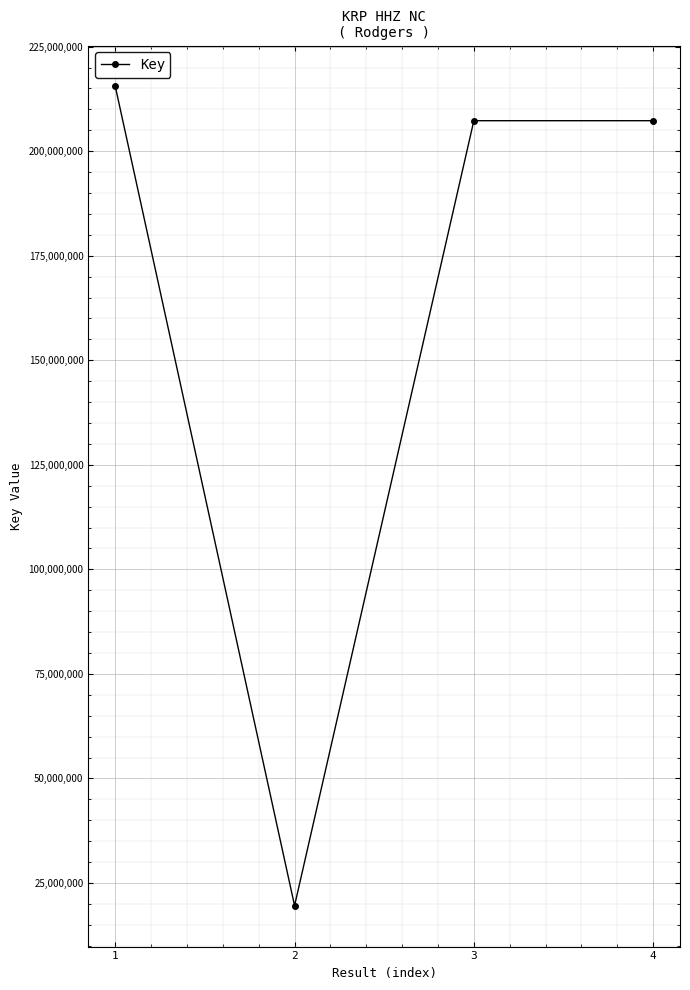

Which category has the lowest value across all series?

2